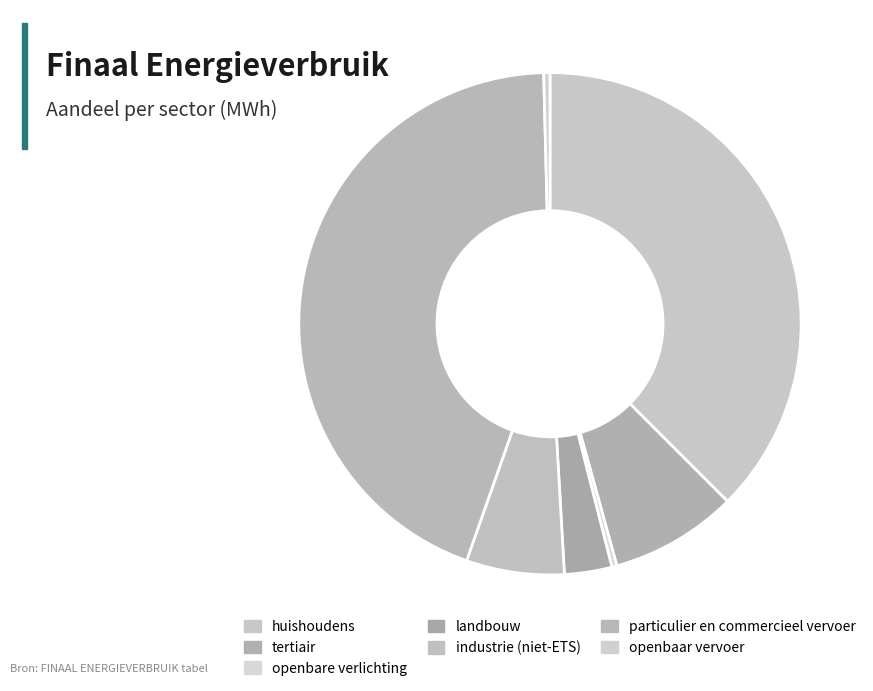

What percentage is the particulier en commercieel vervoer slice, to the nearest percent?

44%